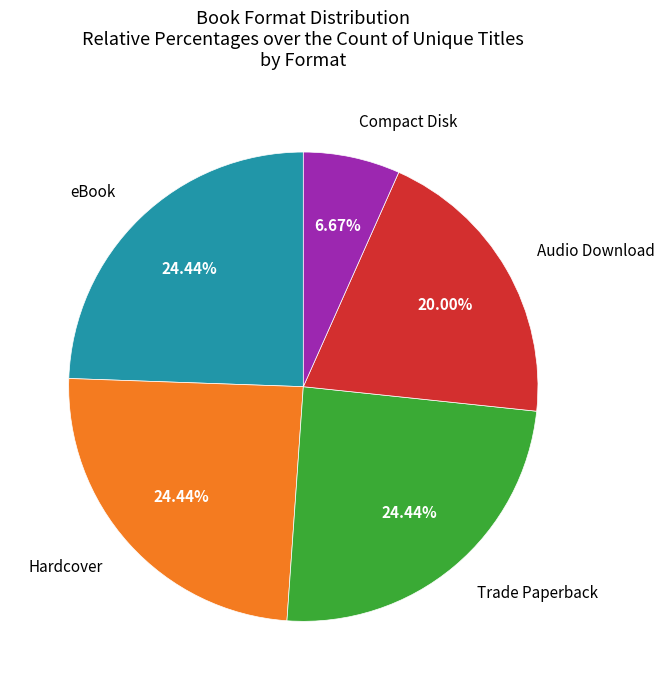

Which category has the smallest portion of the pie?

Compact Disk